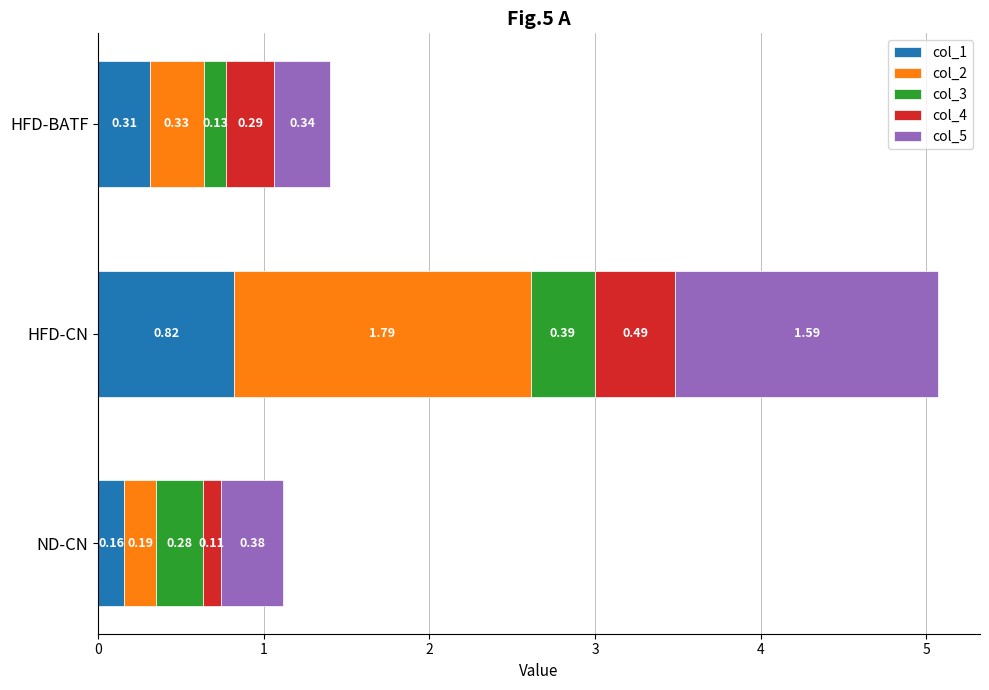

At which label does col_1 reach its peak?

HFD-CN